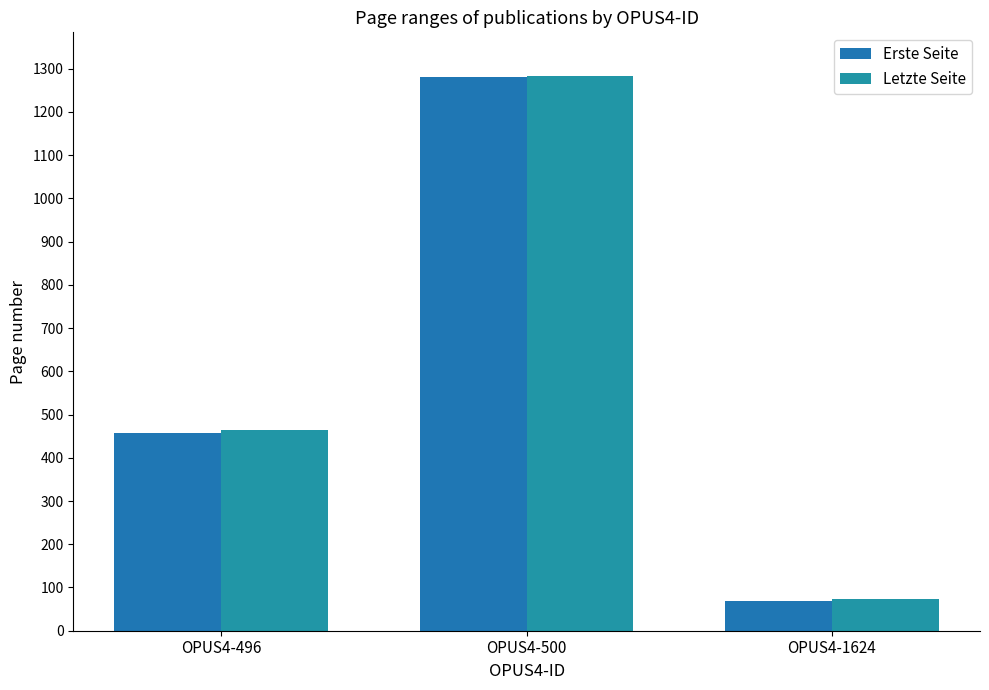

Which series has the largest range (max minus min)?

Erste Seite